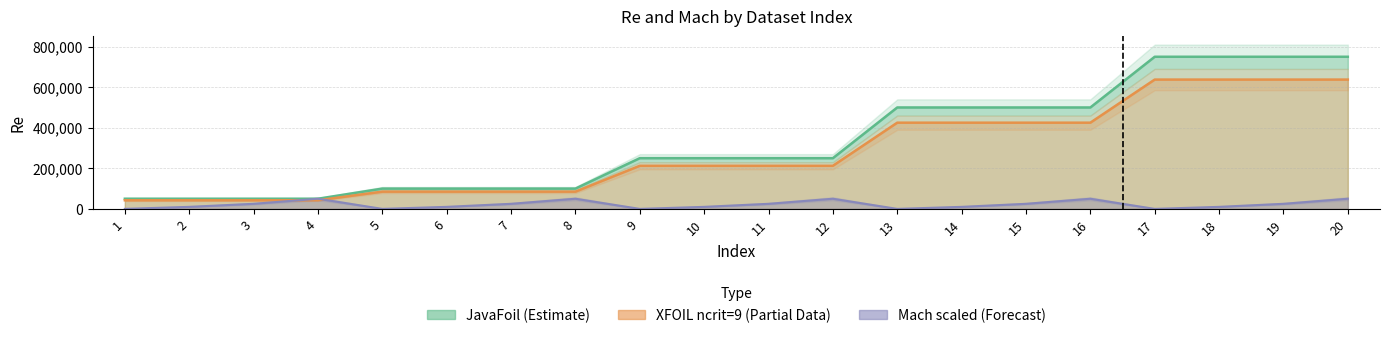

How many lines are shown in the chart?

3